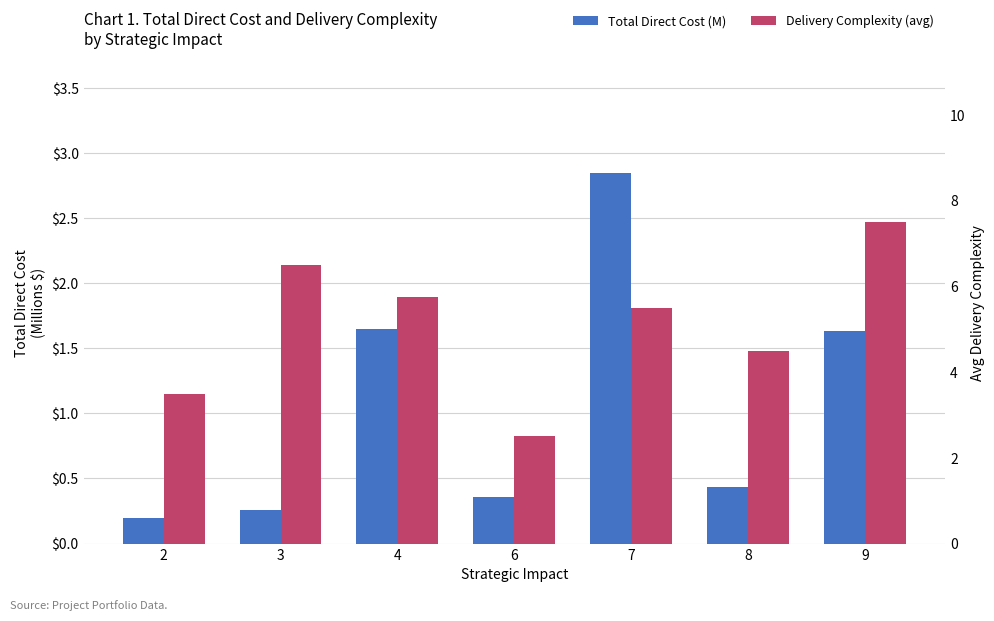

The value of Total Direct Cost (M) at 9 is 1.6. True or false?

True